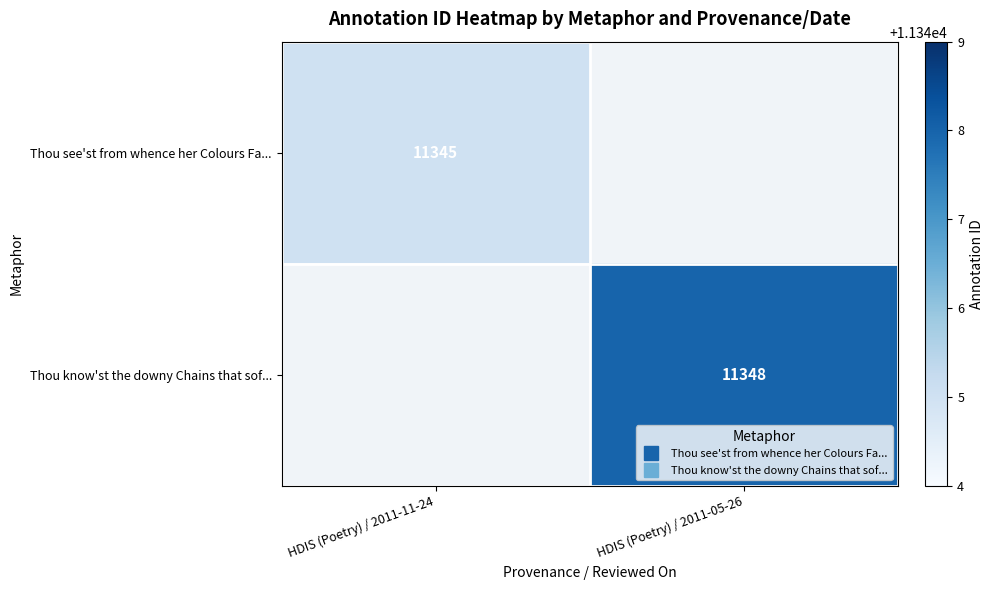

Is it true that Thou know'st the downy Chains that sof... equals 19725.8 at HDIS (Poetry) / 2011-05-26?

False